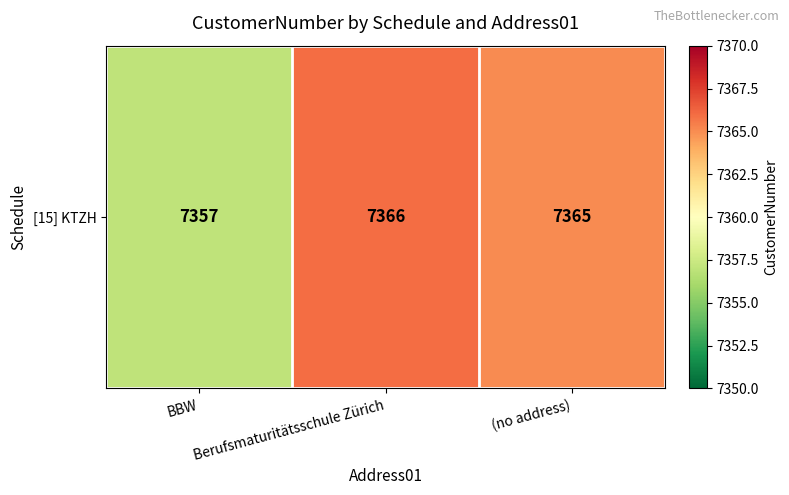

What is the difference between the values at BBW and (no address)?

8